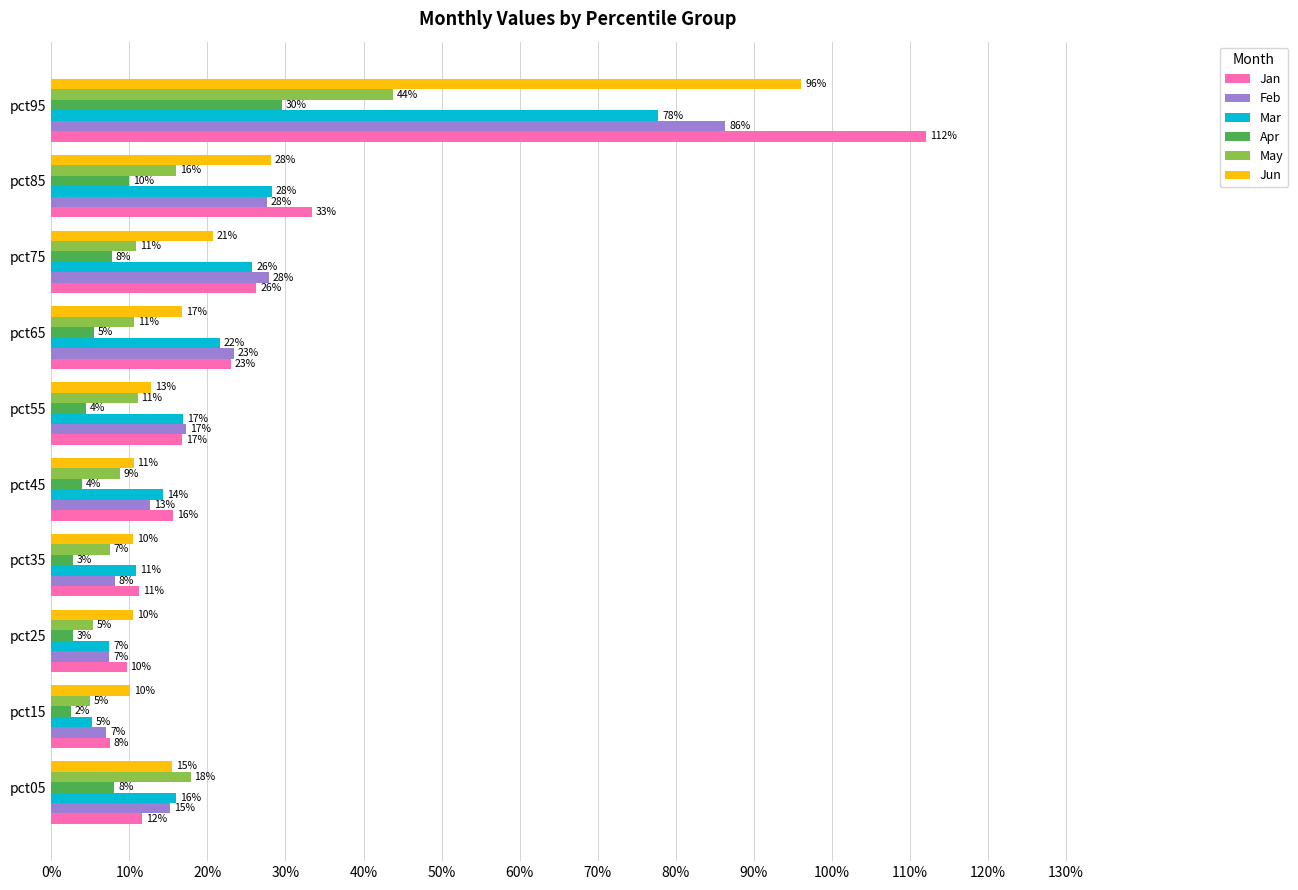

Reading left to right, transcribe all the data shown in this chart.

Jan: 0.1	0.1	0.1	0.1	0.2	0.2	0.2	0.3	0.3	1.1
Feb: 0.2	0.1	0.1	0.1	0.1	0.2	0.2	0.3	0.3	0.9
Mar: 0.2	0.1	0.1	0.1	0.1	0.2	0.2	0.3	0.3	0.8
Apr: 0.1	0.0	0.0	0.0	0.0	0.0	0.1	0.1	0.1	0.3
May: 0.2	0.0	0.1	0.1	0.1	0.1	0.1	0.1	0.2	0.4
Jun: 0.2	0.1	0.1	0.1	0.1	0.1	0.2	0.2	0.3	1.0